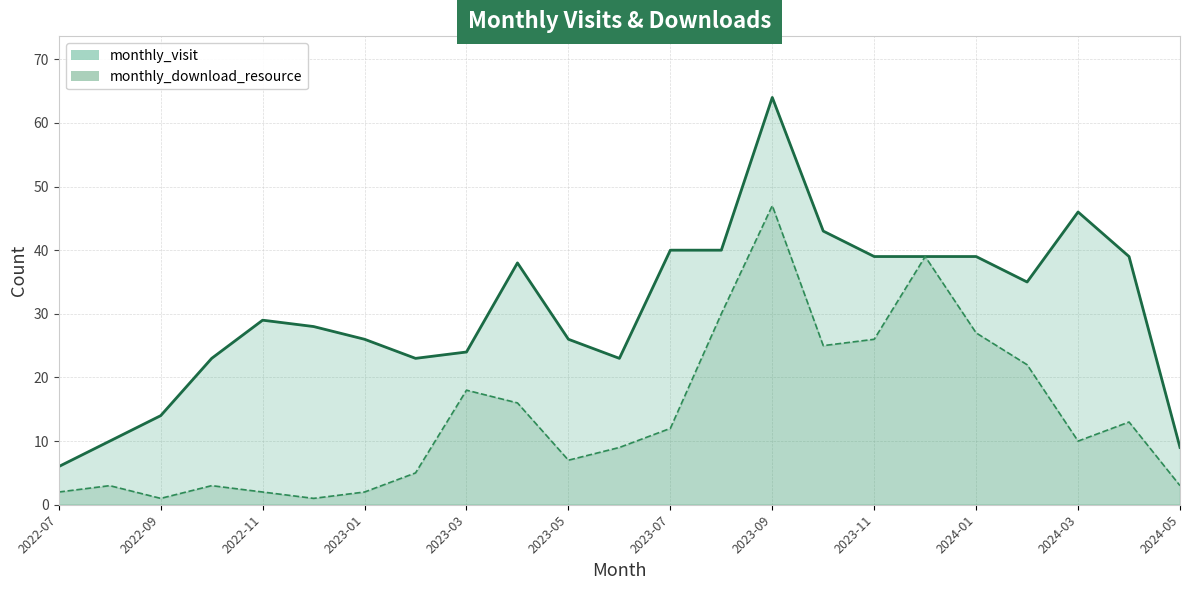

True or false: monthly_download_resource_line has more than 1 points higher than both neighbors.

True